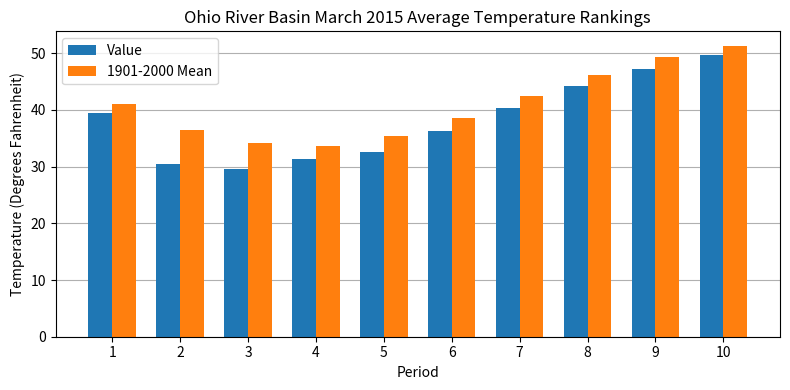

Reading left to right, what are all the values shown in this chart?

Value: 39.4	30.5	29.6	31.4	32.5	36.3	40.4	44.3	47.2	49.7
1901-2000 Mean: 41.1	36.5	34.1	33.7	35.4	38.6	42.5	46.2	49.3	51.3